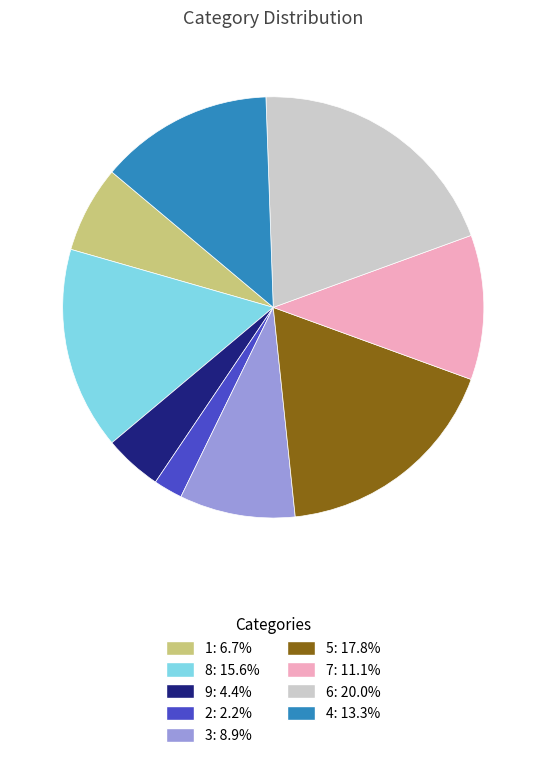

True or false: 8 accounts for 16% of the total.

True